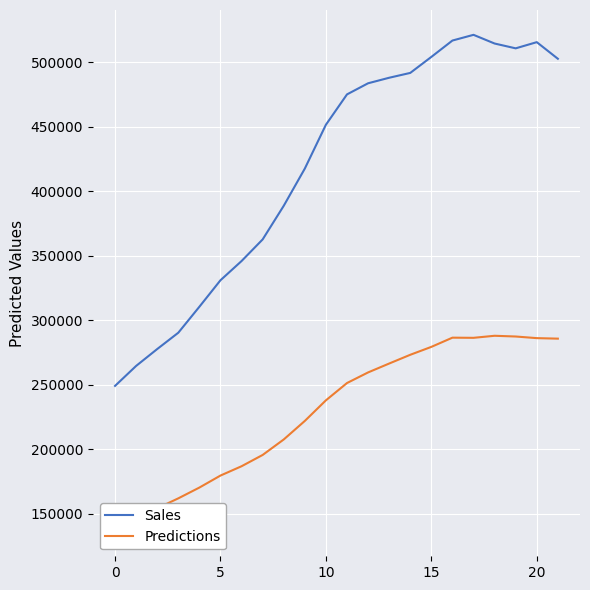

List the series in order of their overall mean, highest first.

Sales, Predictions